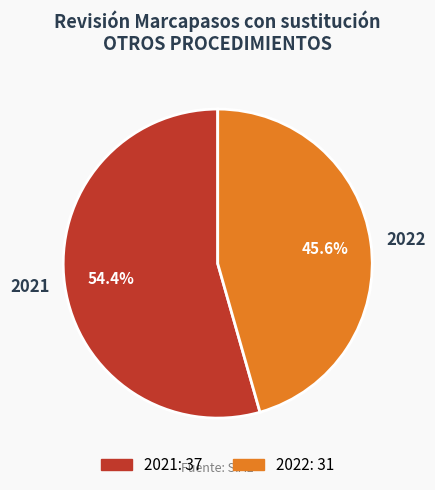

What percentage is NOT represented by 2022?

54.4%